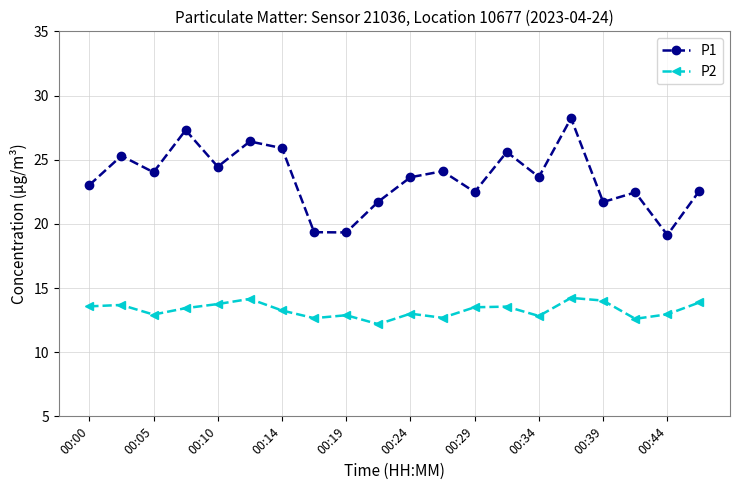

What is the value of the P2 point at the 2nd from the left?

13.7